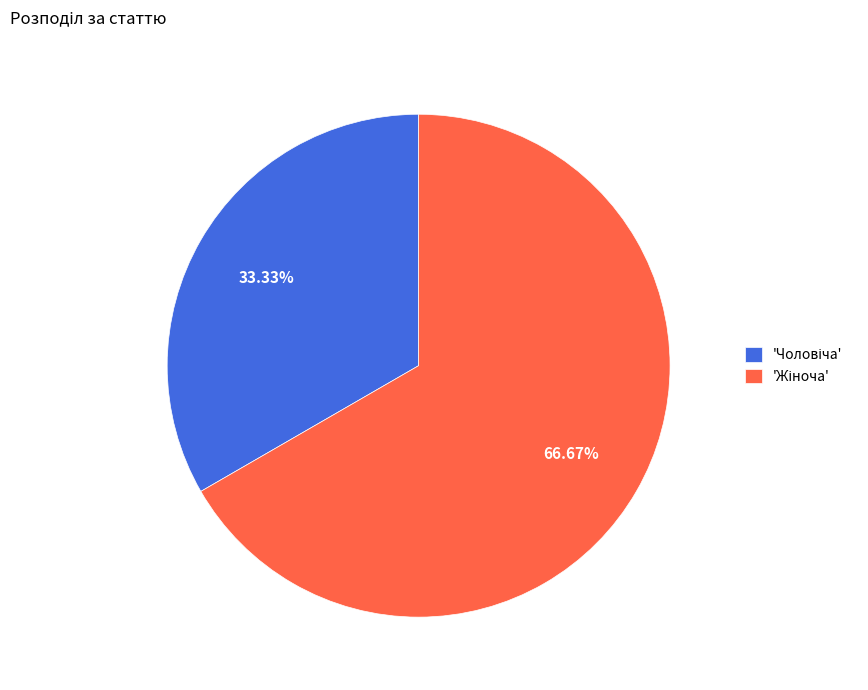

Does any single category account for the majority?

Yes